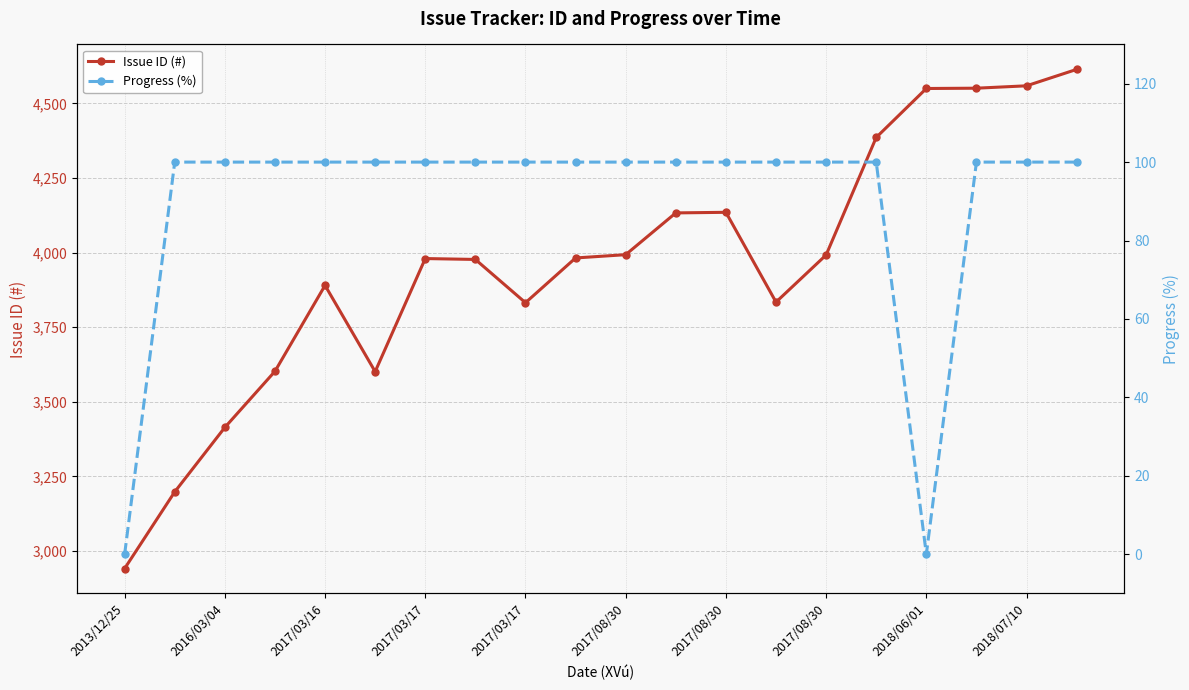

In Issue ID (#), how many points are lower than both neighbors (excluding endpoints)?

3